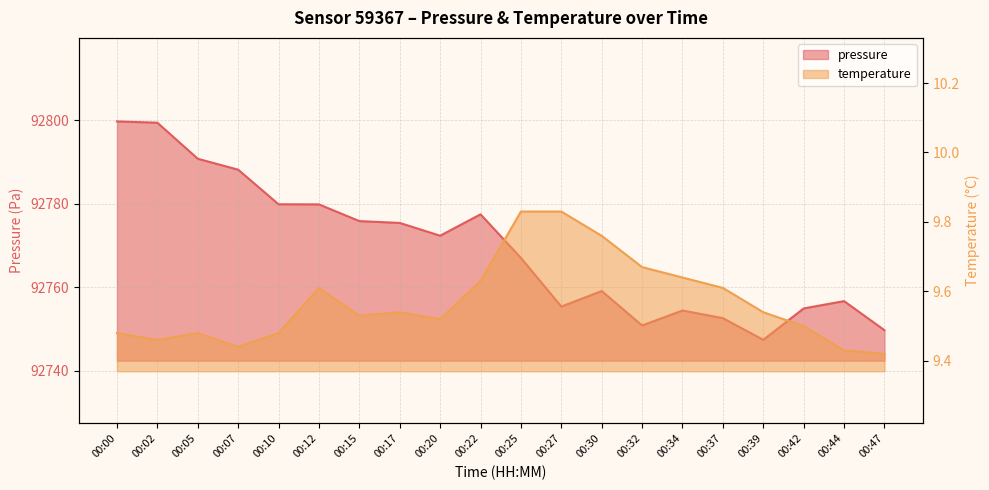

What are all the series names shown in the legend?

pressure, temperature